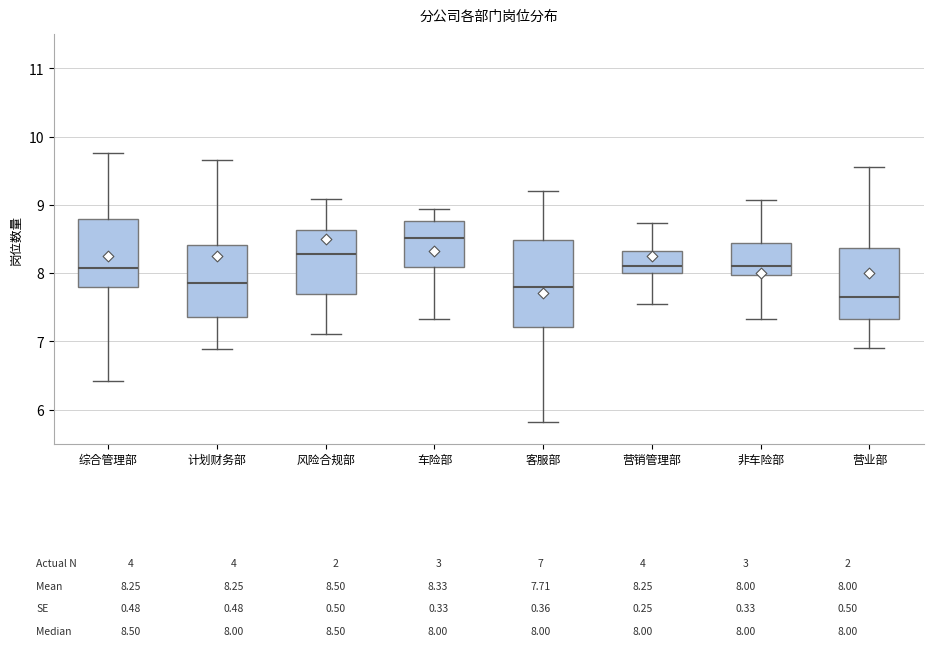

Which box has the lowest median line?

营业部